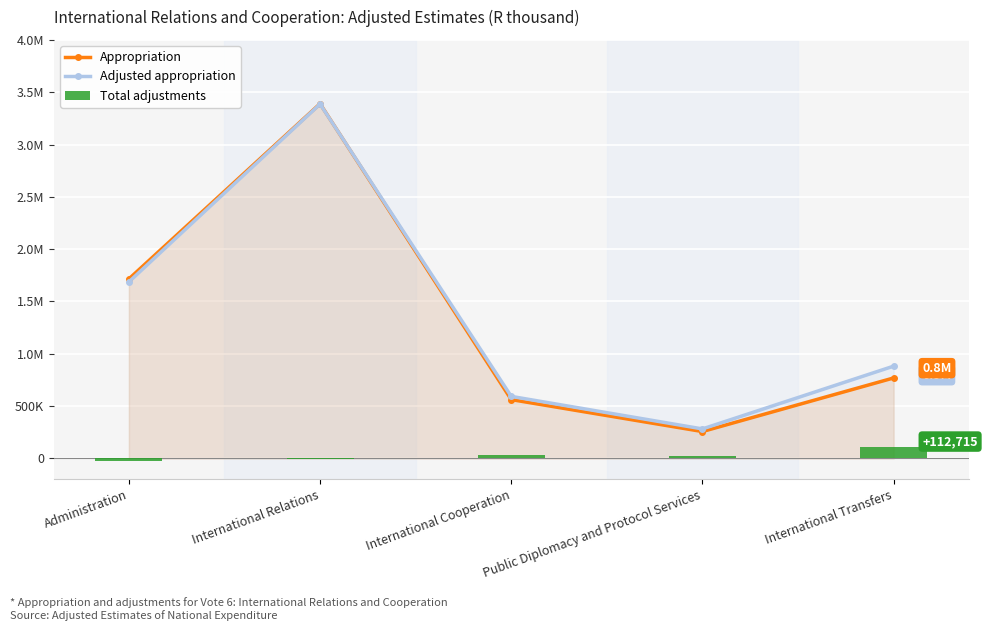

Are the bars horizontal?

No